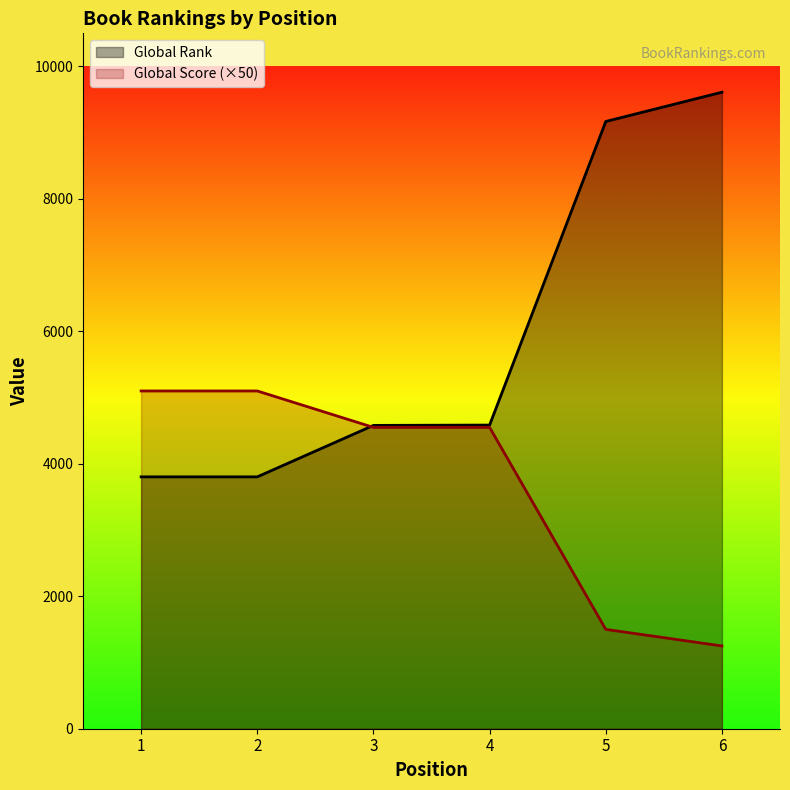

True or false: Global Score and Global Rank cross at least once.

True